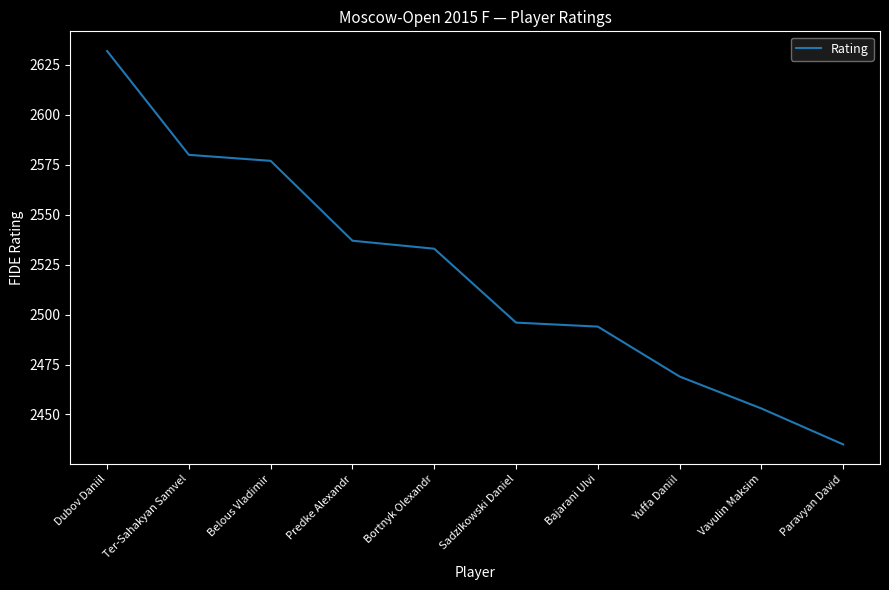

Is it true that the value at Vavulin Maksim is 2453?

True